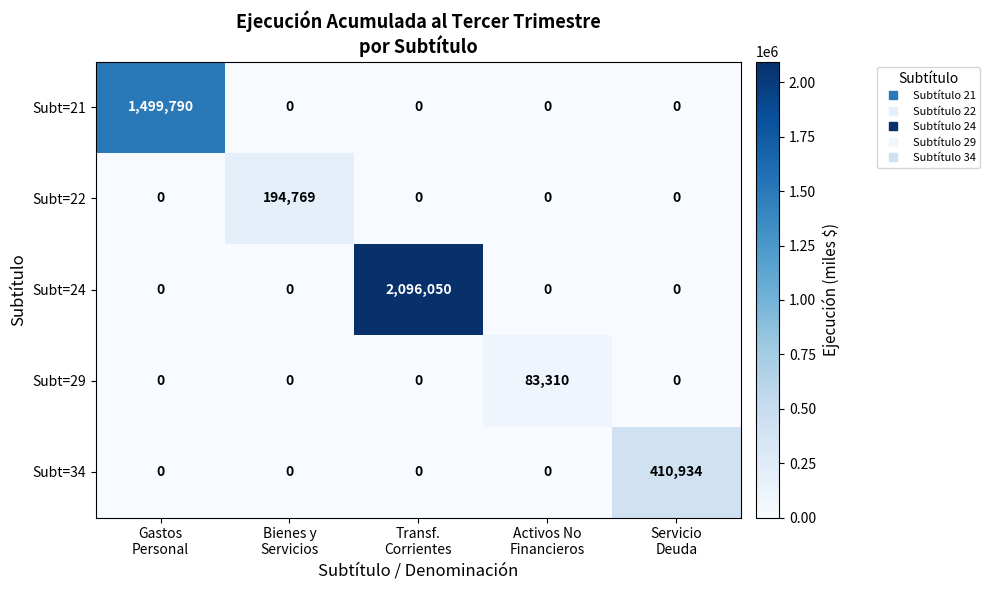

Which series has the largest total across all categories?

Subt=24